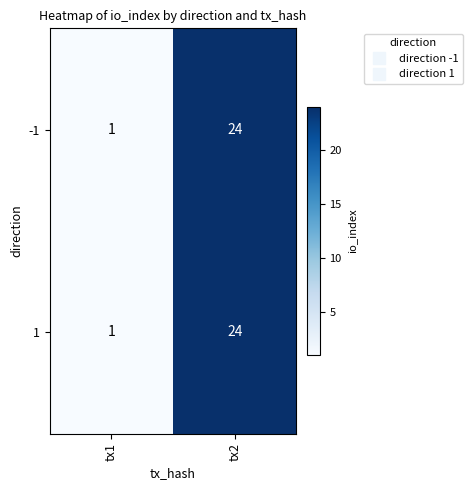

Is it true that -1 equals 1 at tx1?

True